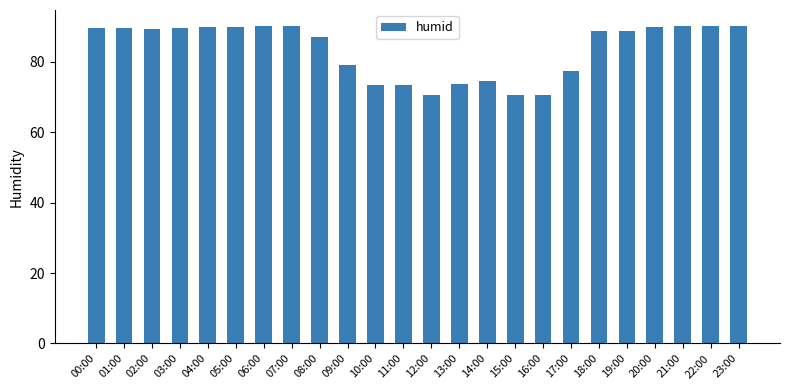

What is the label of the 6th bar from the right?

18:00